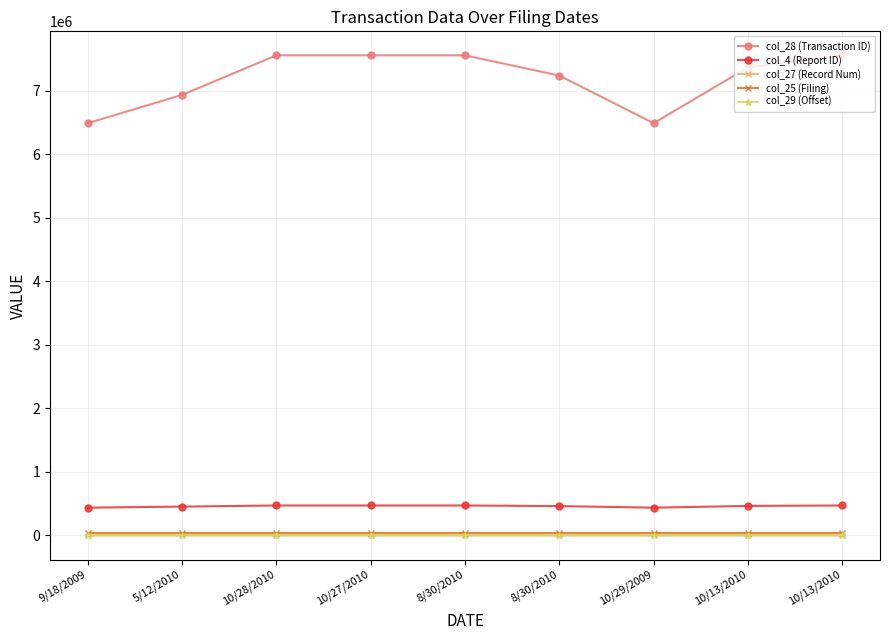

At which label does col_4 (Report ID) first exceed 465764?

10/28/2010